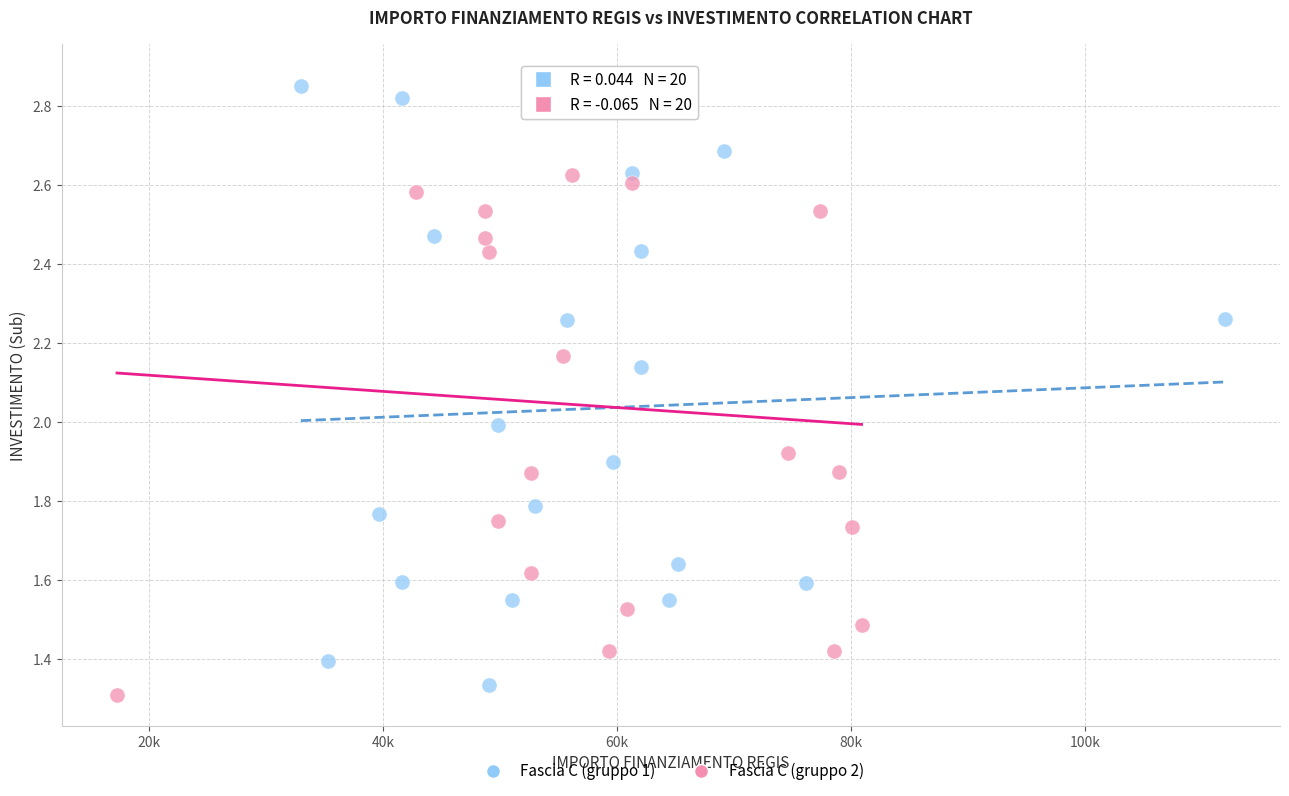

Which series reaches the minimum Y coordinate?

Fascia C (gruppo 2)